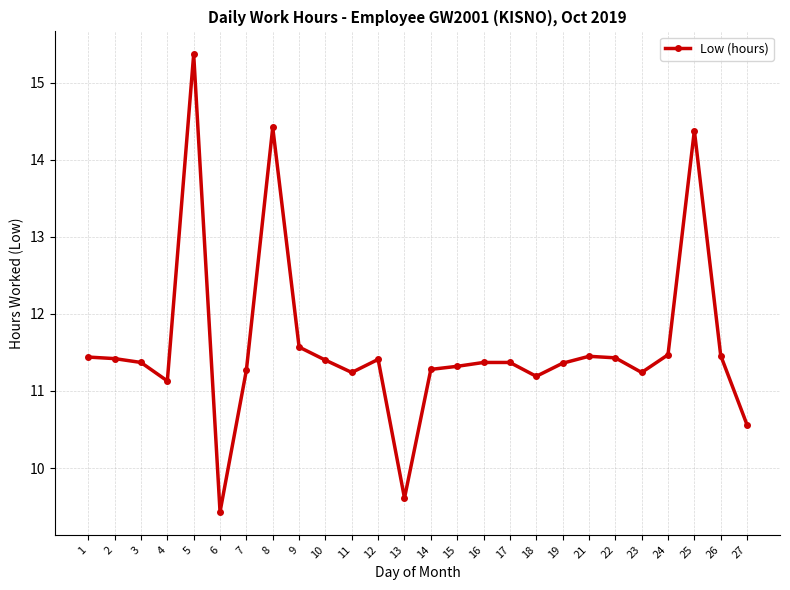

What is the difference between the second highest and second lowest values?

4.8